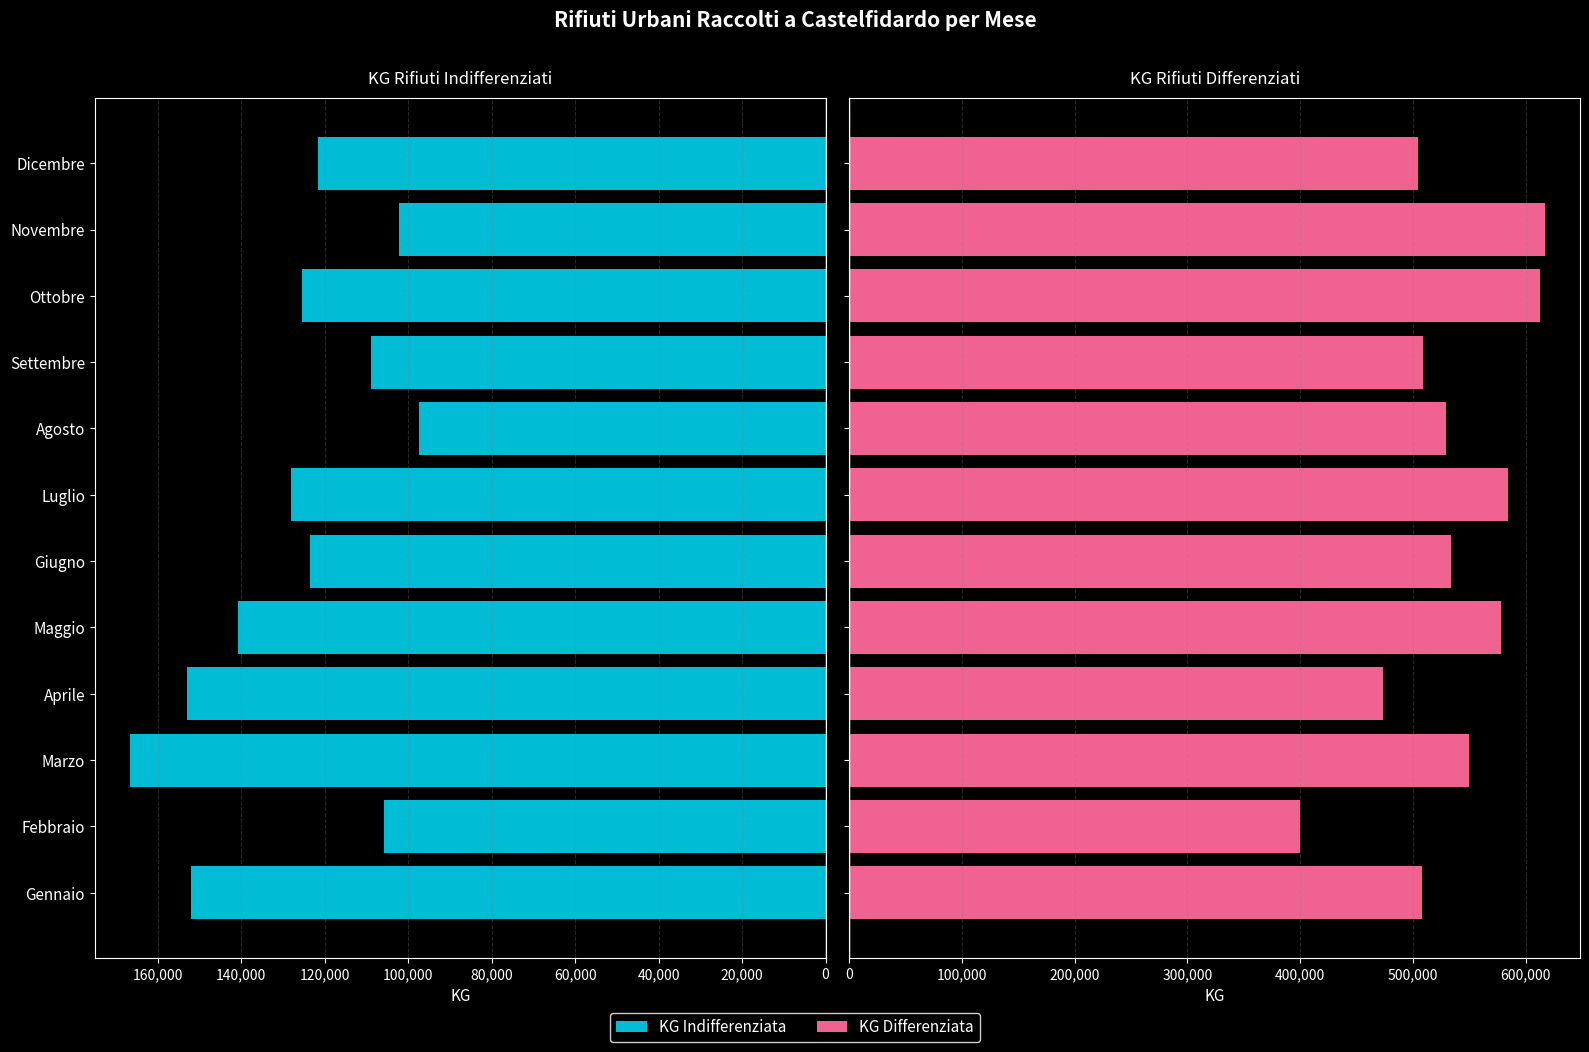

The KG Indifferenziata series shows 69557 at Novembre. True or false?

False